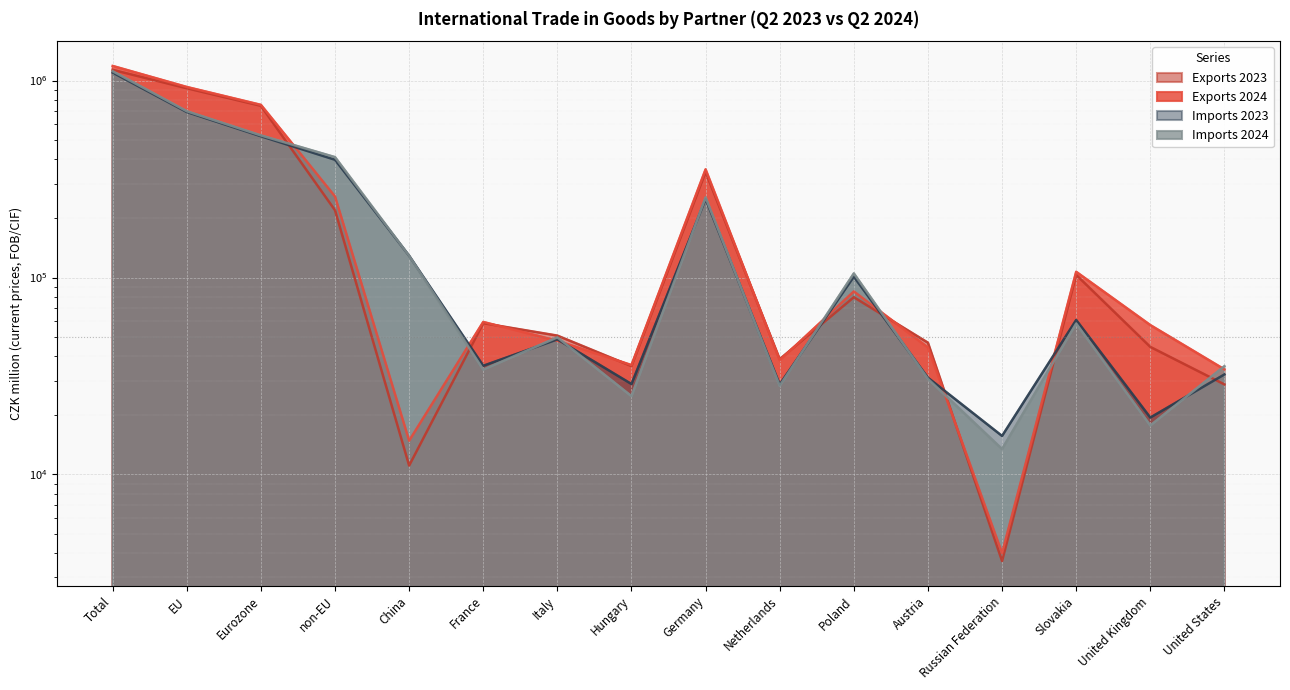

Where is the first local maximum for Imports 2023?

Italy